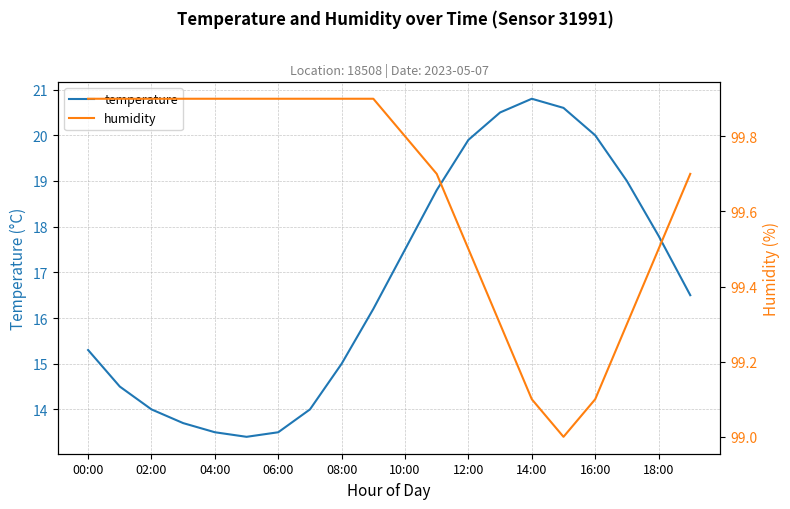

The temperature series shows 20.0 at 16:00. True or false?

True